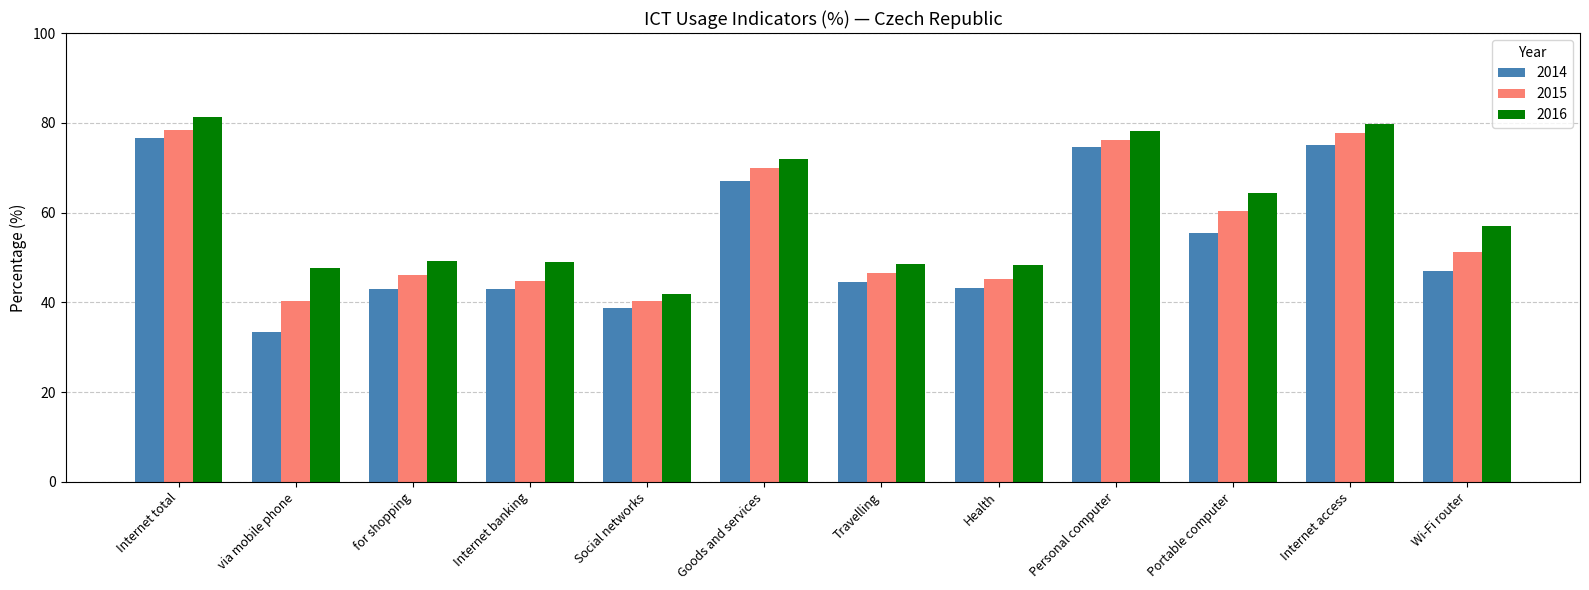

What is the label of the 1st bar from the right?

Wi-Fi router